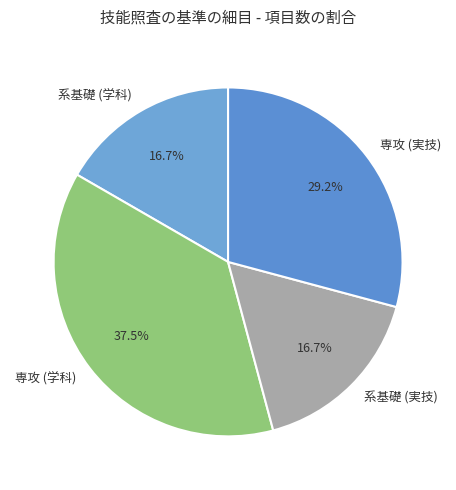

How many slices are in this pie chart?

4